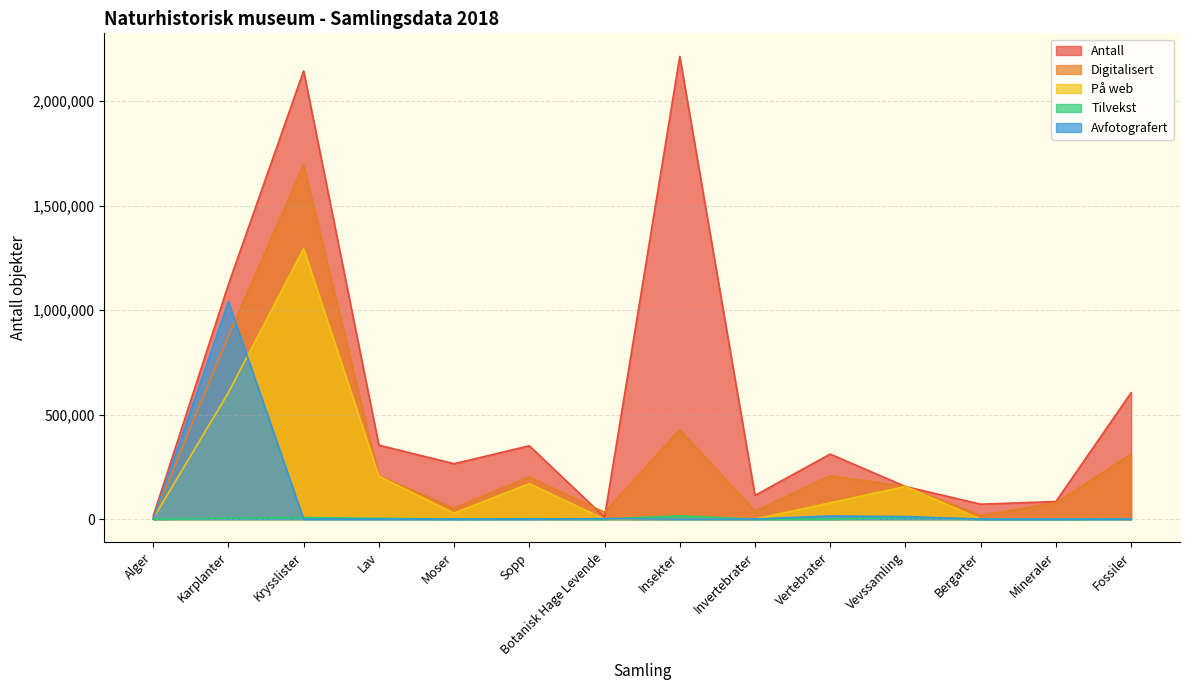

True or false: Antall has more than 1 interior local peaks.

True